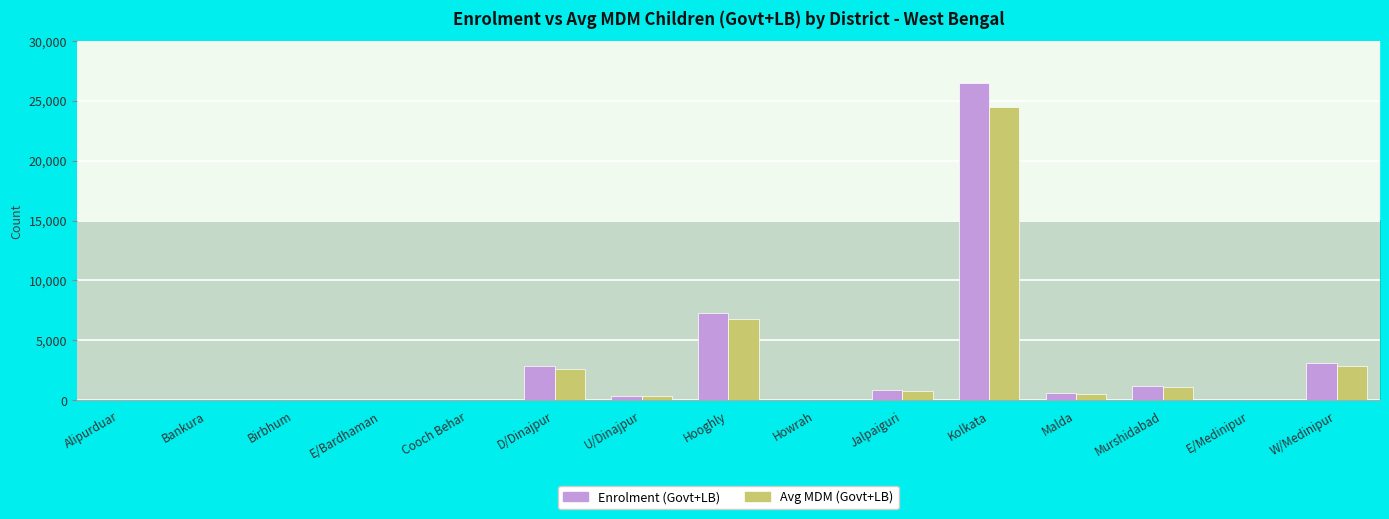

What is the difference between the maximum and minimum values in the Enrolment (Govt+LB) series?

26436